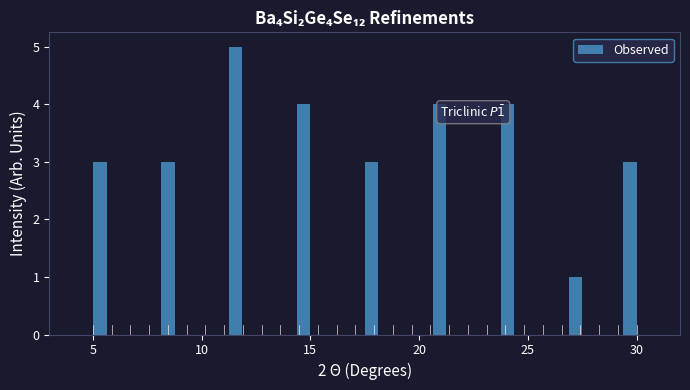

Read against the x-axis, roughly where is the centre of the tallest bar?

11.5